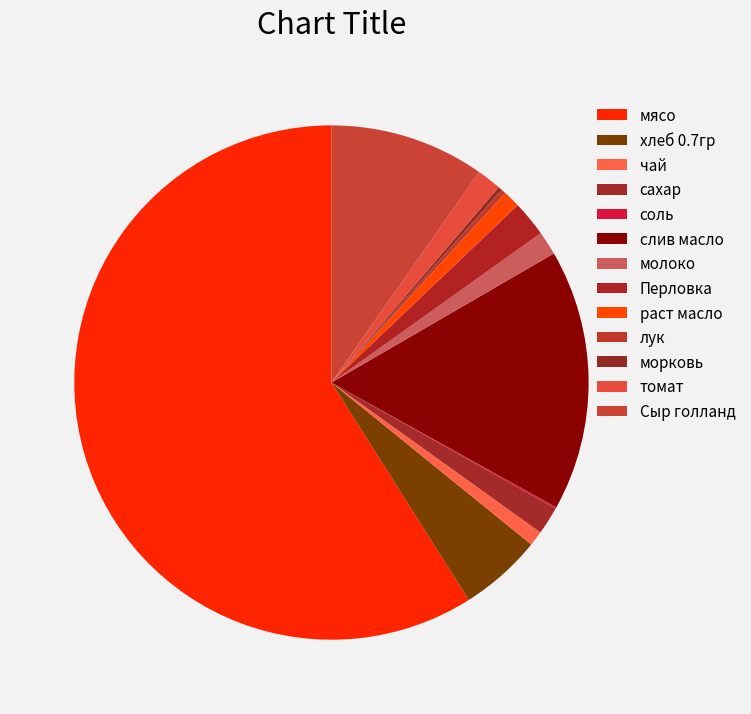

To the nearest percent, what is the difference between the largest and smallest slice percentages?

59%